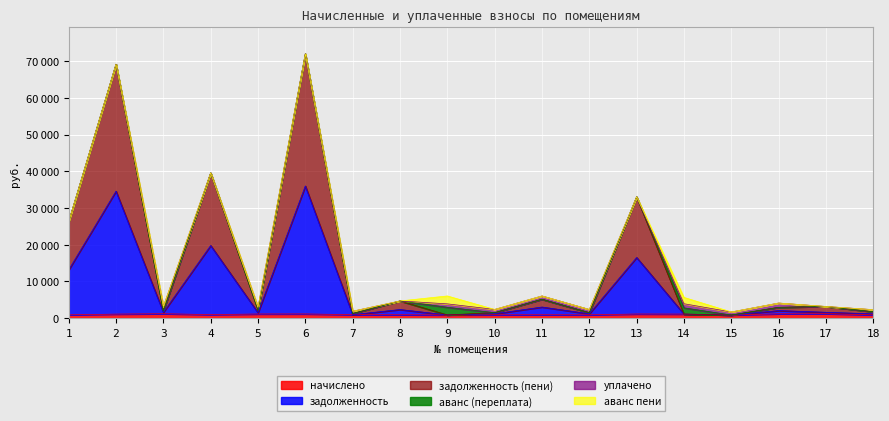

What is the greatest value displayed?

71961.1